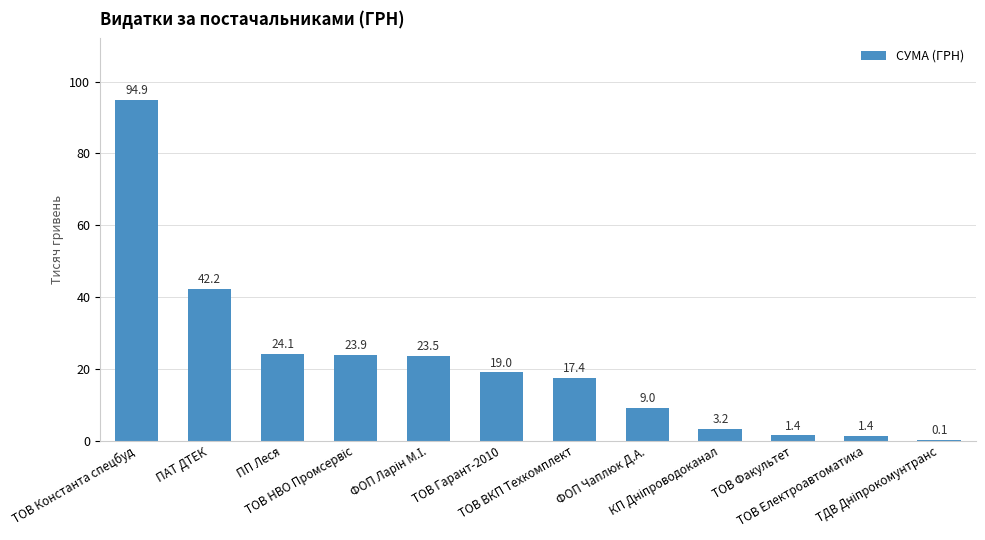

How many values exceed 18?

6